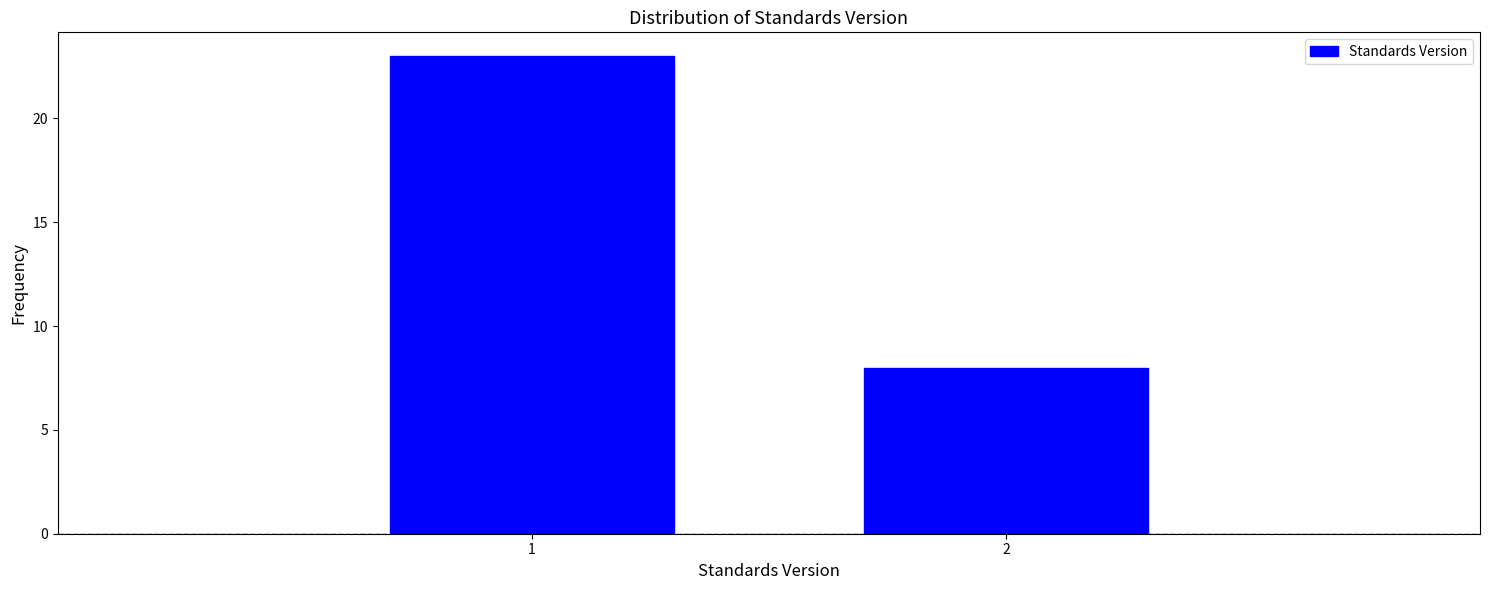

Reading right to left, transcribe all the data shown in this chart.

8	23